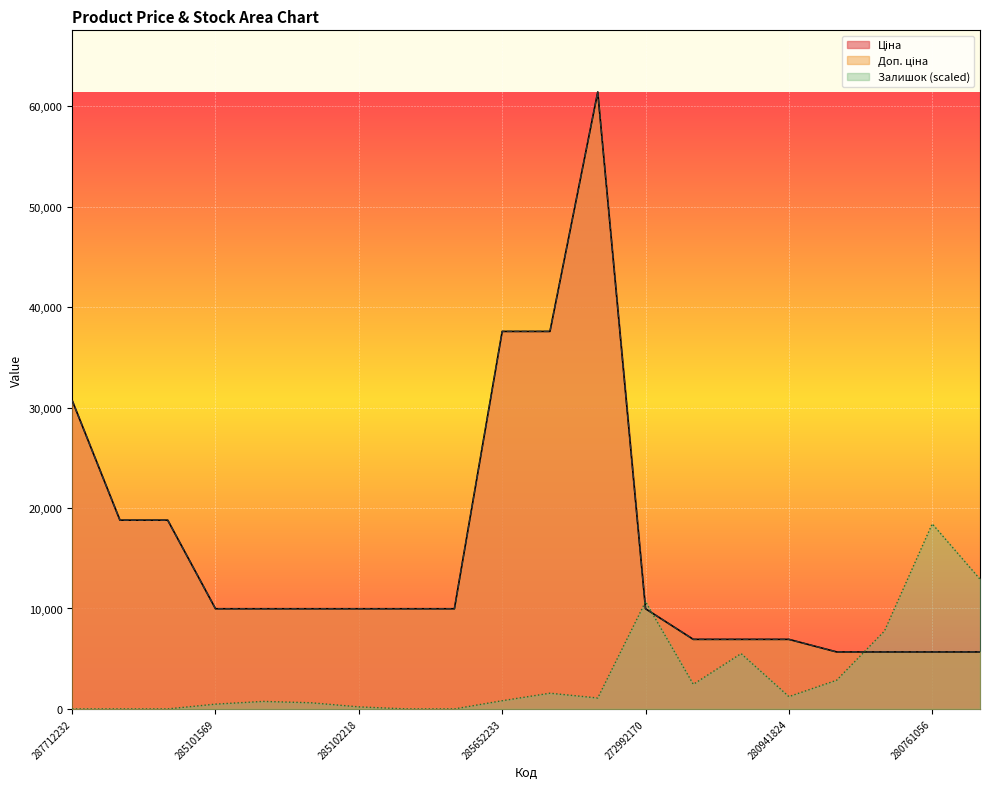

At how many categories does at least one series exceed 51053?

1